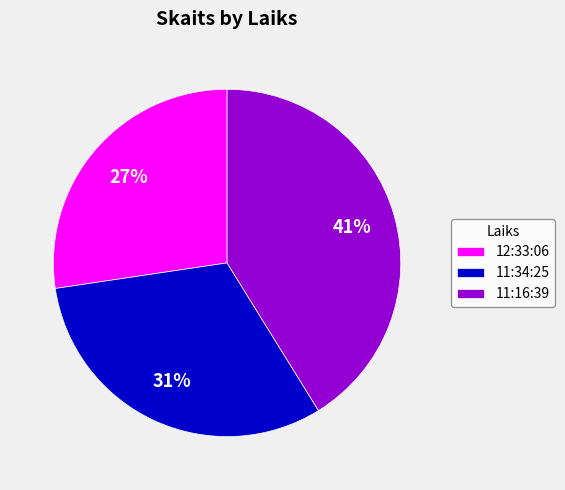

What is the smallest slice in the pie chart?

12:33:06